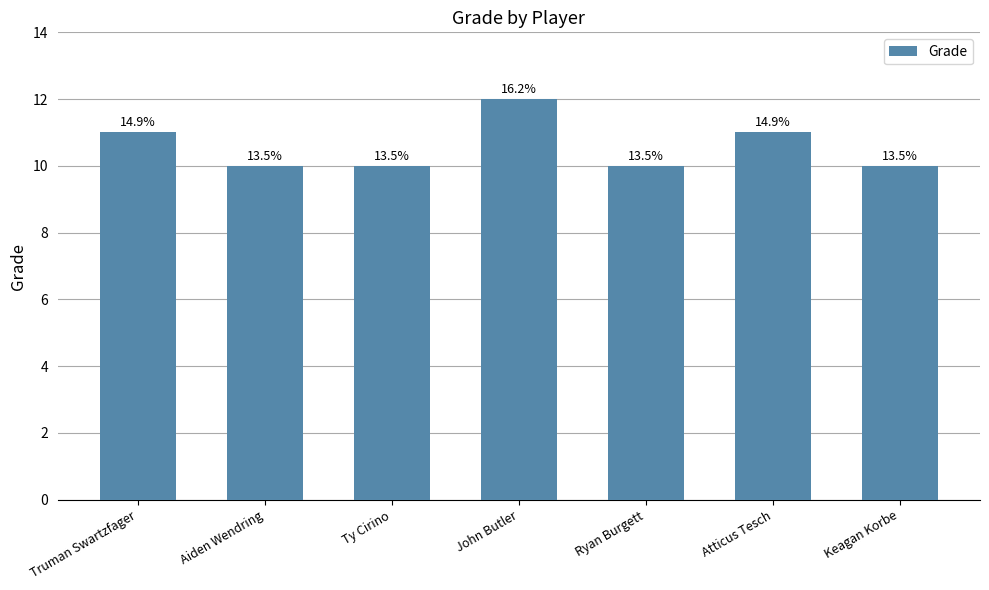

Rank the categories by value from highest to lowest.

John Butler, Truman Swartzfager, Atticus Tesch, Aiden Wendring, Ty Cirino, Ryan Burgett, Keagan Korbe